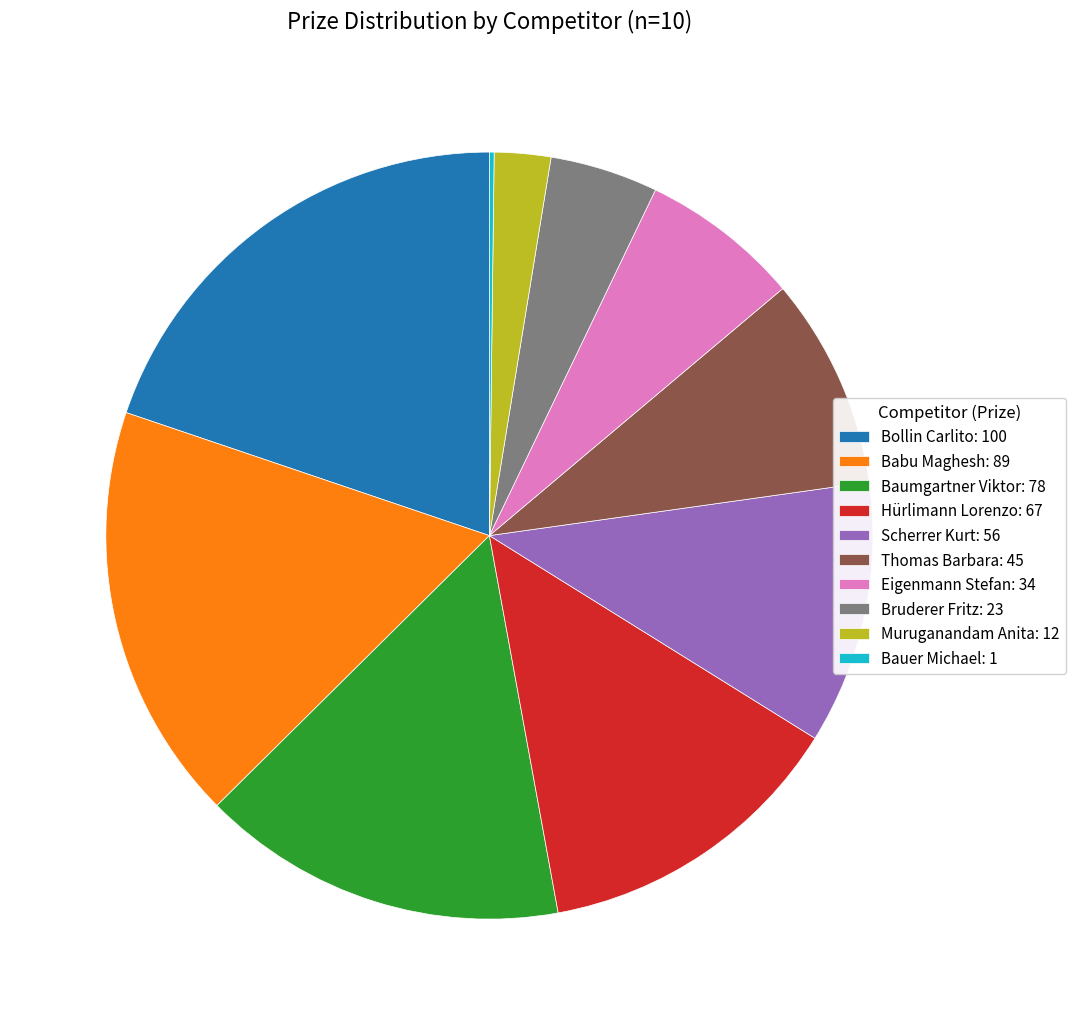

Is the sum of Bruderer Fritz and Scherrer Kurt greater than half?

No